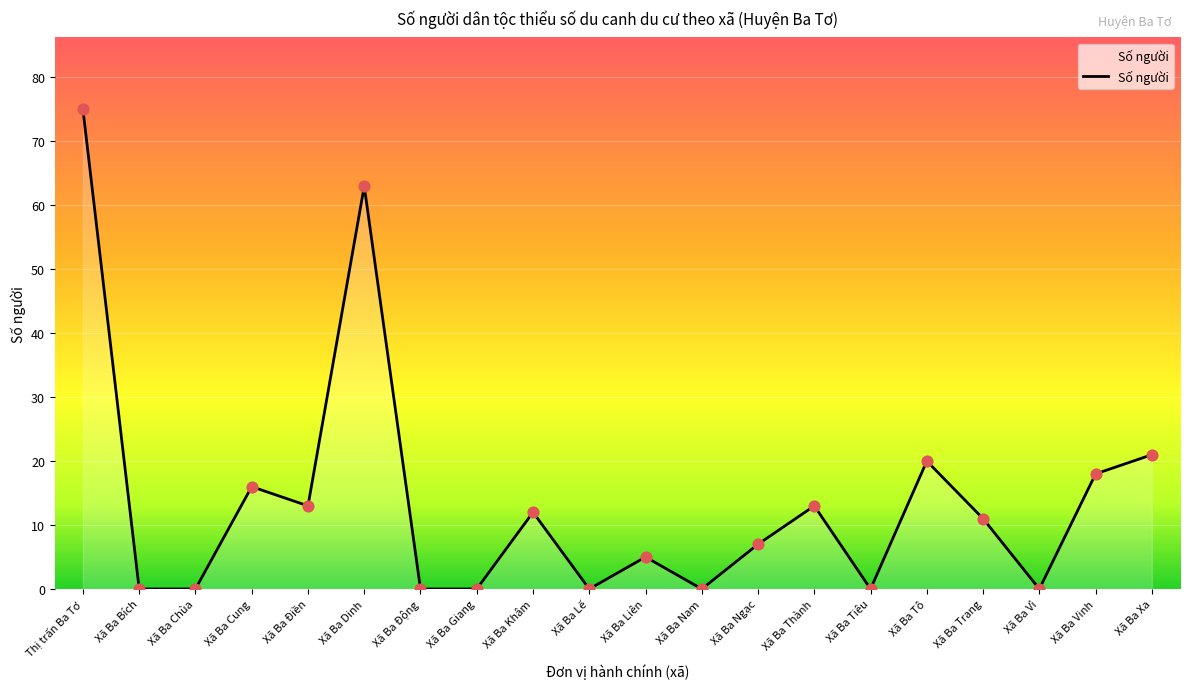

Between Xã Ba Nam and Xã Ba Trang, which is larger?

Xã Ba Trang